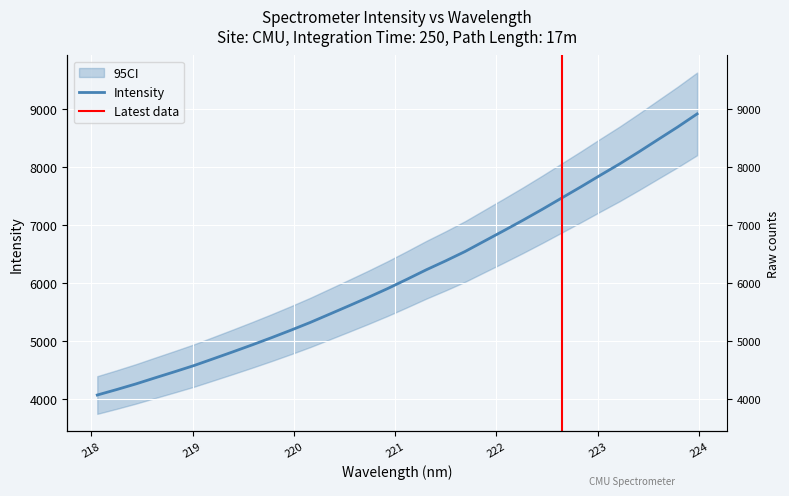

True or false: there are more than 0 points higher than both neighbors.

False